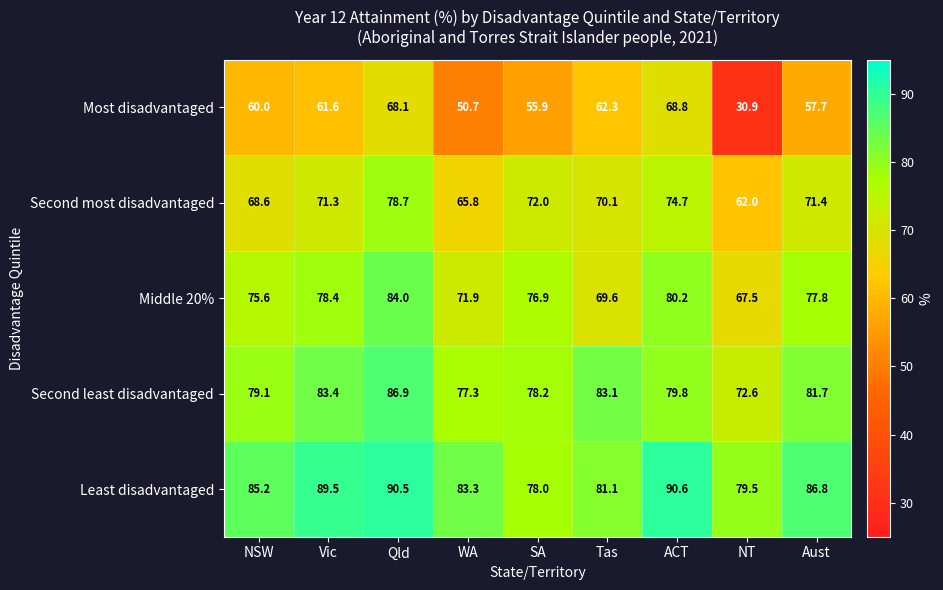

Which series has the largest total across all categories?

Least disadvantaged